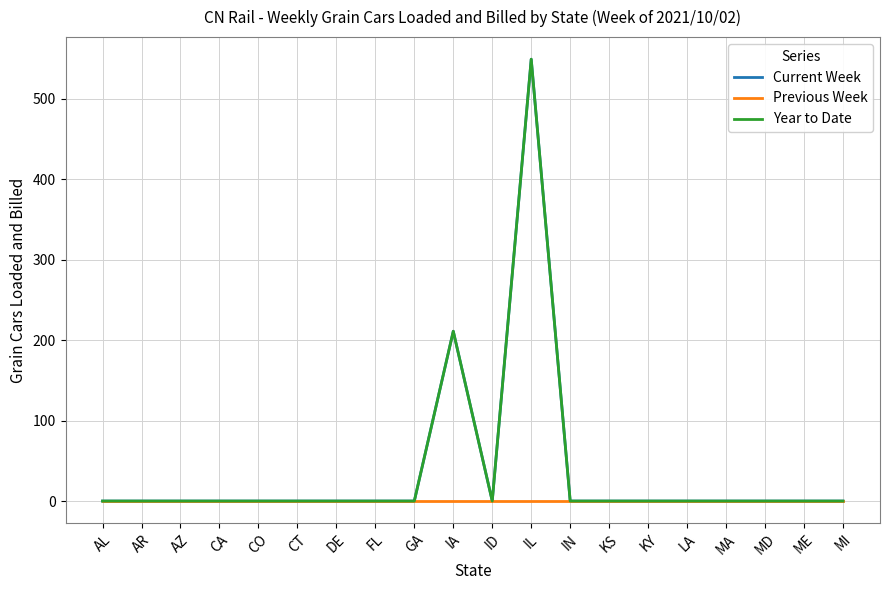

True or false: Previous Week has more than 1 interior local peaks.

False